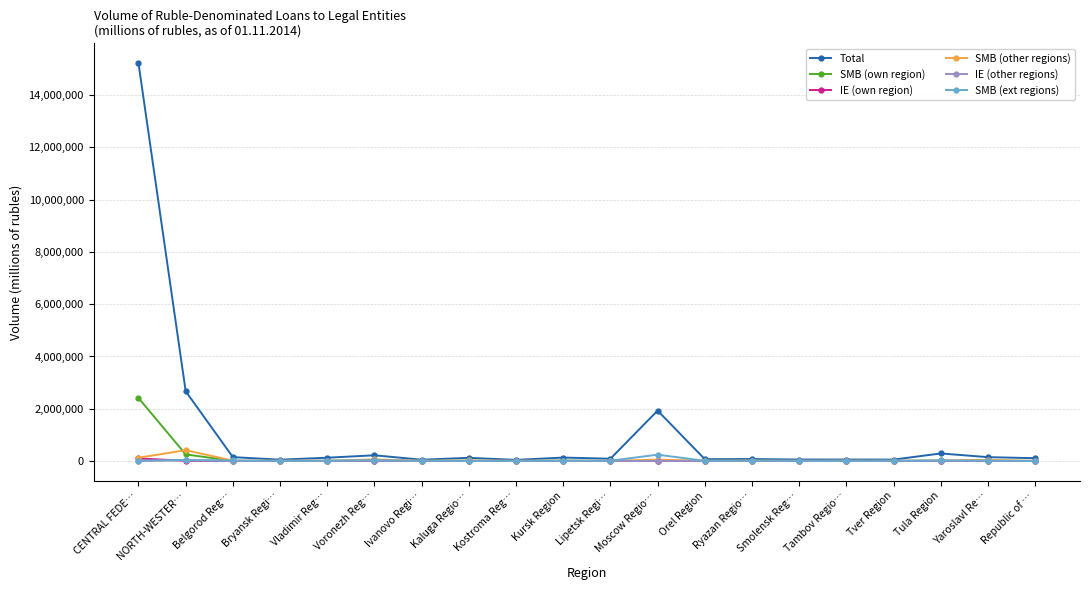

What is the minimum value for Total?

43944